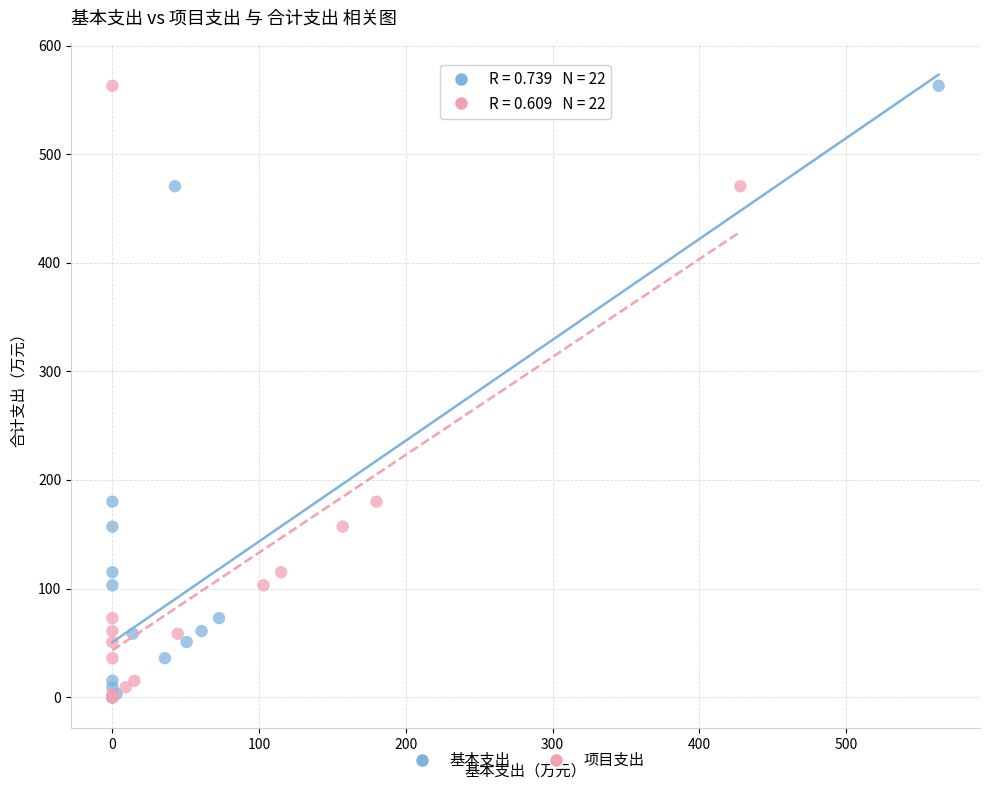

What are all the series names shown in the legend?

基本支出, 项目支出